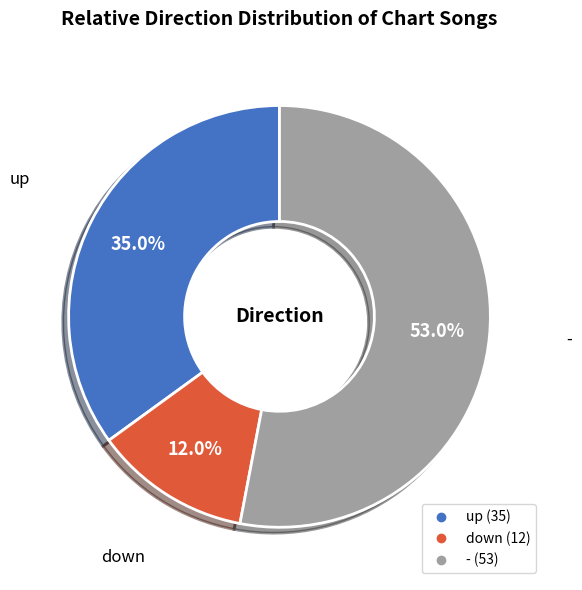

Is there a majority slice in this chart?

Yes